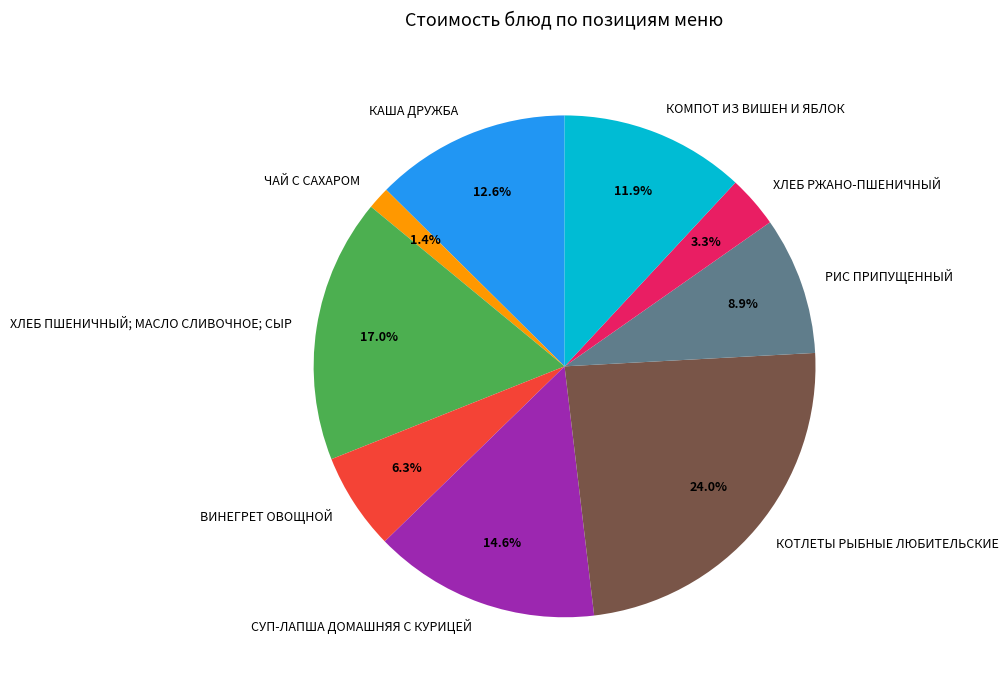

To the nearest percent, what is the combined percentage of ЧАЙ С САХАРОМ and РИС ПРИПУЩЕННЫЙ?

10%